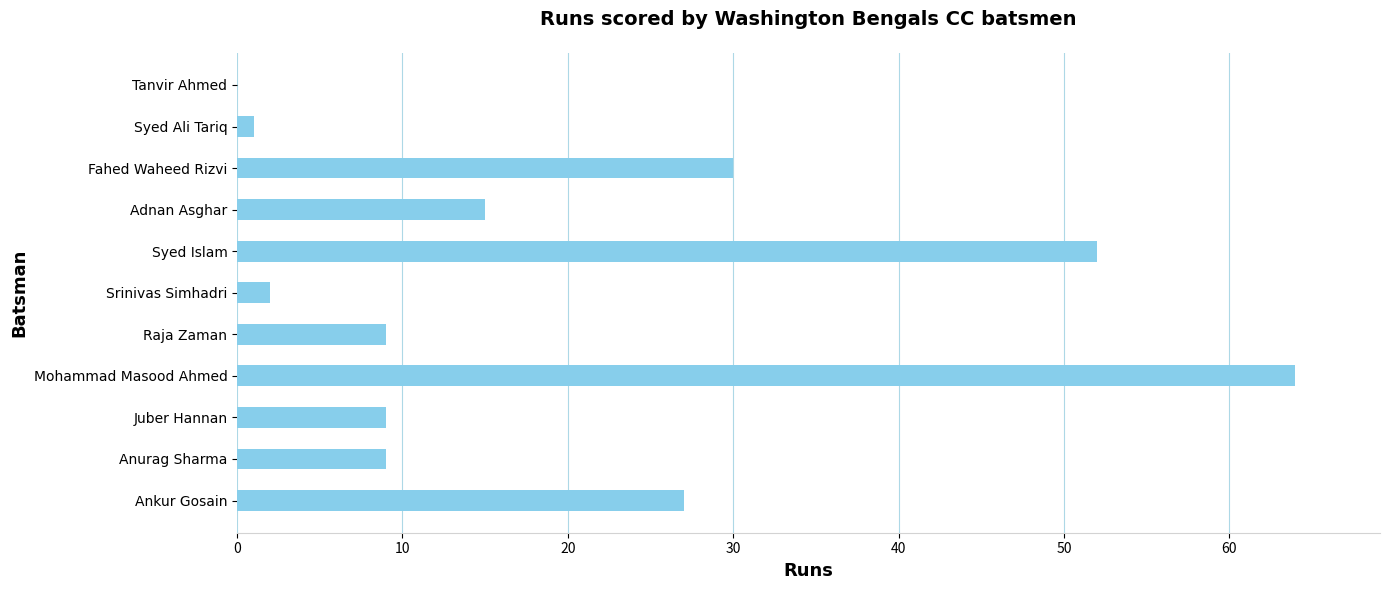

Is it true that the value at Srinivas Simhadri is 2?

True